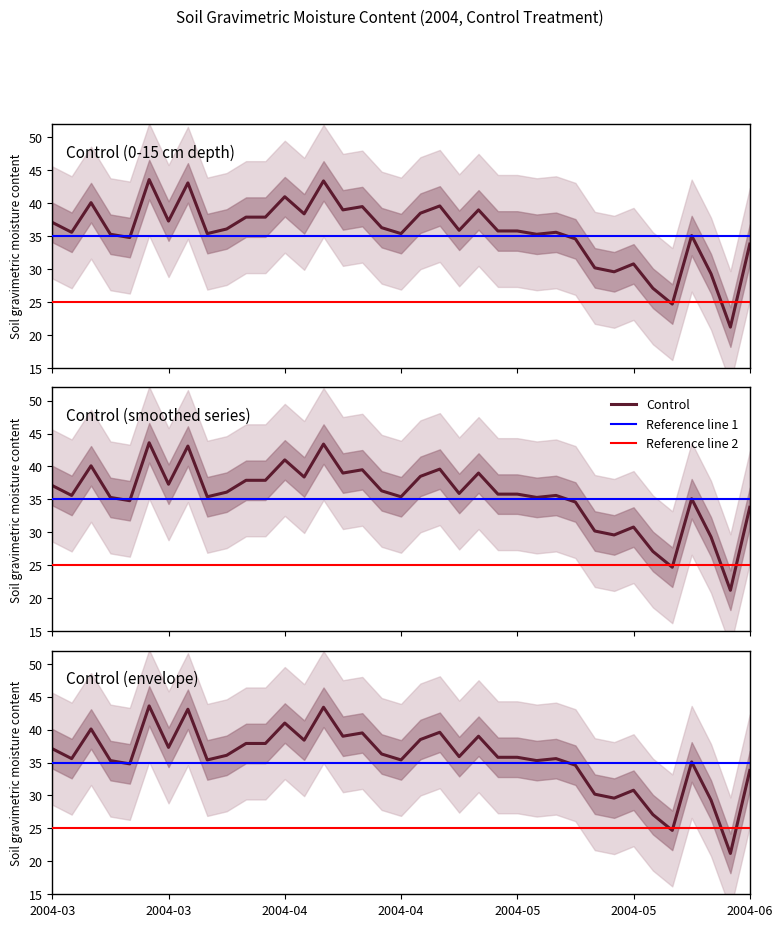

What is the label of the 30th point from the right?

2004-03-22